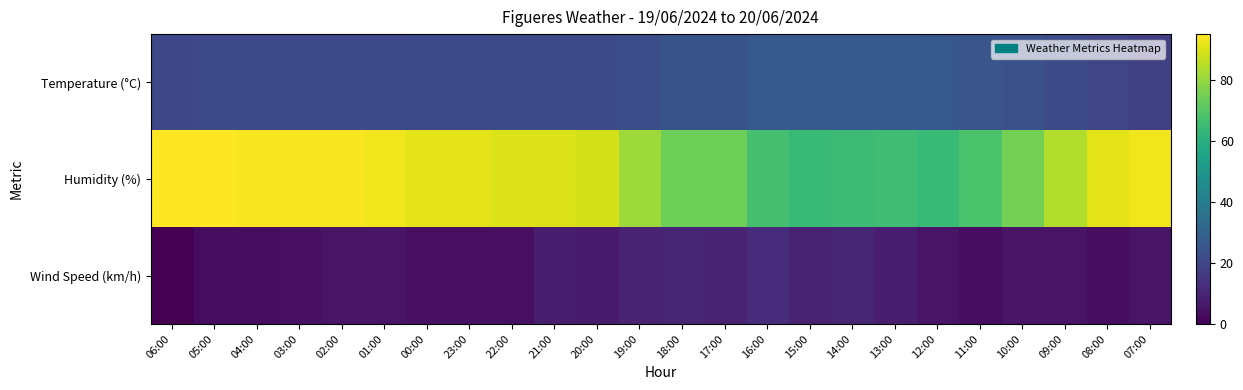

List the series in order of their peak value, lowest first.

Wind Speed (km/h), Temperature (°C), Humidity (%)